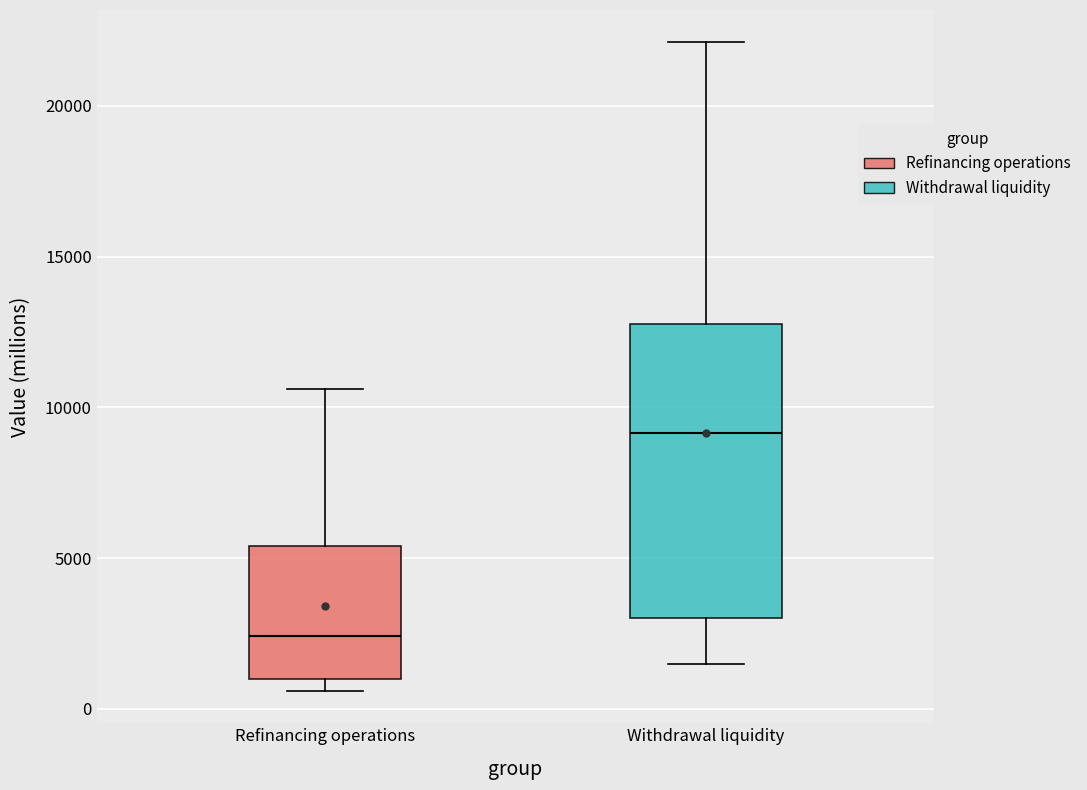

Which box's median line is the highest?

Withdrawal liquidity